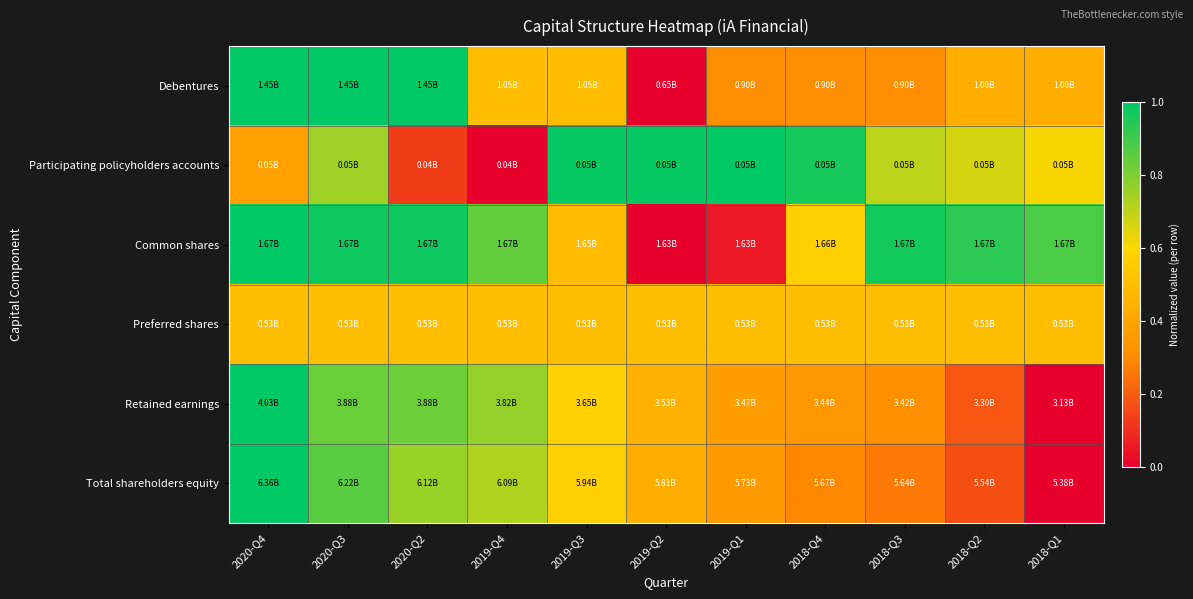

Between 2019-Q4 and 2020-Q2, which is larger?

2020-Q2